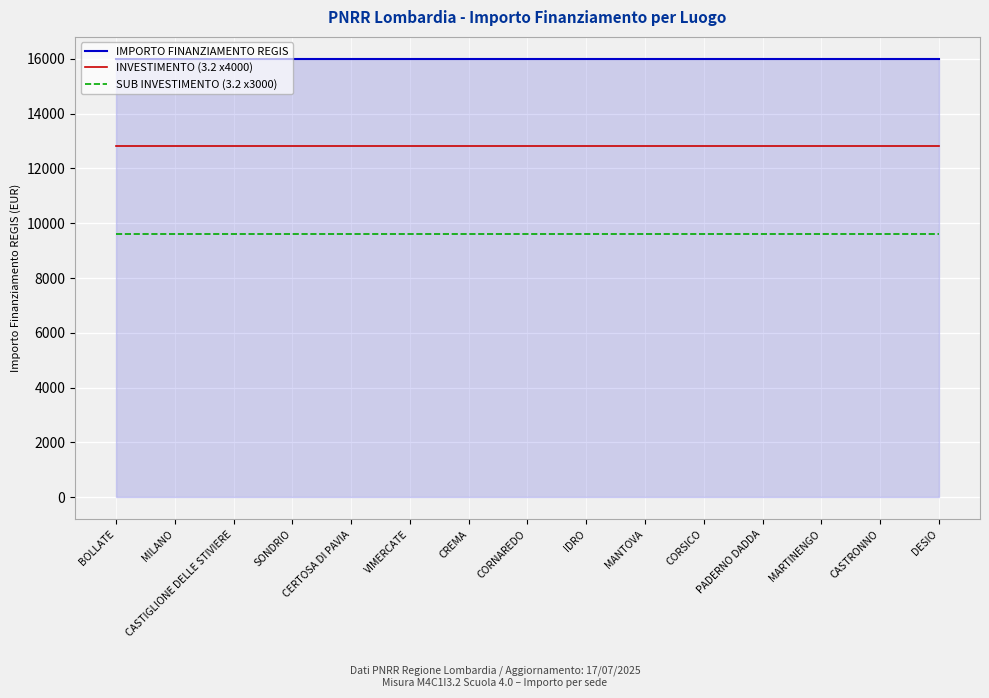

Reading left to right, list all the values displayed in this chart.

IMPORTO FINANZIAMENTO REGIS: BOLLATE=16000	MILANO=16000	CASTIGLIONE DELLE STIVIERE=16000	SONDRIO=16000	CERTOSA DI PAVIA=16000	VIMERCATE=16000	CREMA=16000	CORNAREDO=16000	IDRO=16000	MANTOVA=16000	CORSICO=16000	PADERNO DADDA=16000	MARTINENGO=16000	CASTRONNO=16000	DESIO=16000
INVESTIMENTO (3.2 x4000): BOLLATE=12800	MILANO=12800	CASTIGLIONE DELLE STIVIERE=12800	SONDRIO=12800	CERTOSA DI PAVIA=12800	VIMERCATE=12800	CREMA=12800	CORNAREDO=12800	IDRO=12800	MANTOVA=12800	CORSICO=12800	PADERNO DADDA=12800	MARTINENGO=12800	CASTRONNO=12800	DESIO=12800
SUB INVESTIMENTO (3.2 x3000): BOLLATE=9600	MILANO=9600	CASTIGLIONE DELLE STIVIERE=9600	SONDRIO=9600	CERTOSA DI PAVIA=9600	VIMERCATE=9600	CREMA=9600	CORNAREDO=9600	IDRO=9600	MANTOVA=9600	CORSICO=9600	PADERNO DADDA=9600	MARTINENGO=9600	CASTRONNO=9600	DESIO=9600